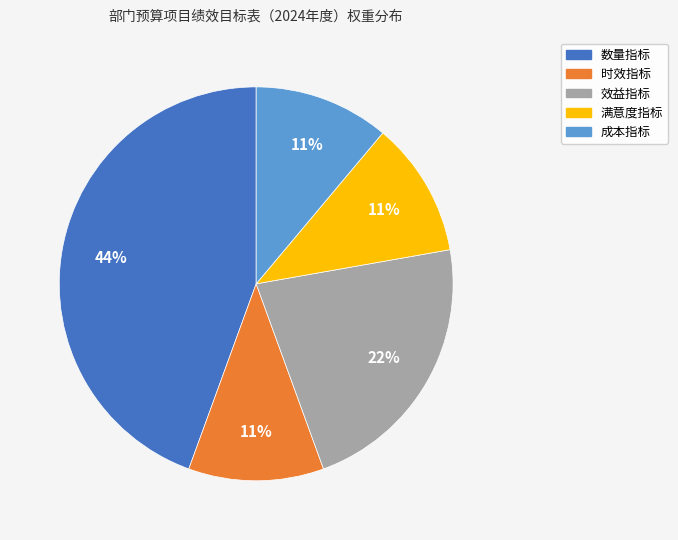

Is the sum of 数量指标 and 时效指标 greater than half?

Yes